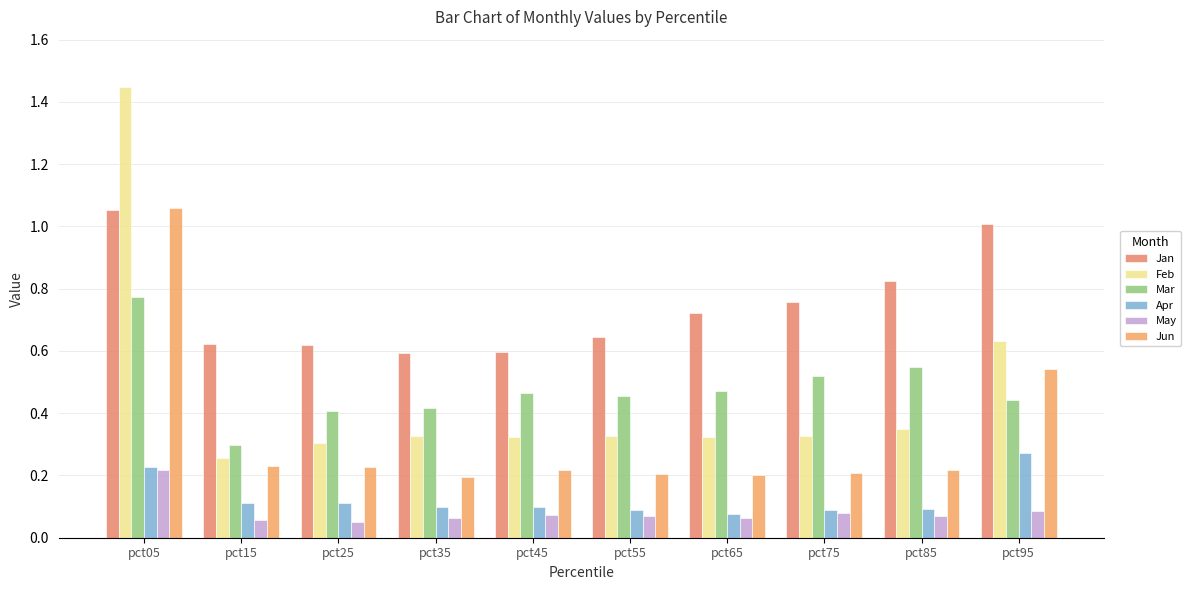

Which label corresponds to the smallest value in the chart?

pct25